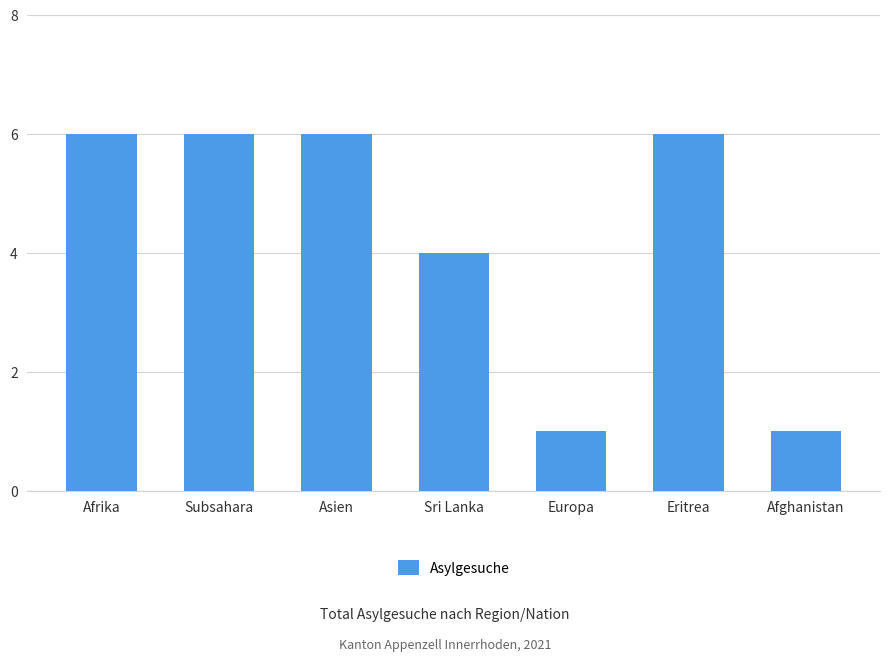

What is the value of the 1st bar from the left?

6